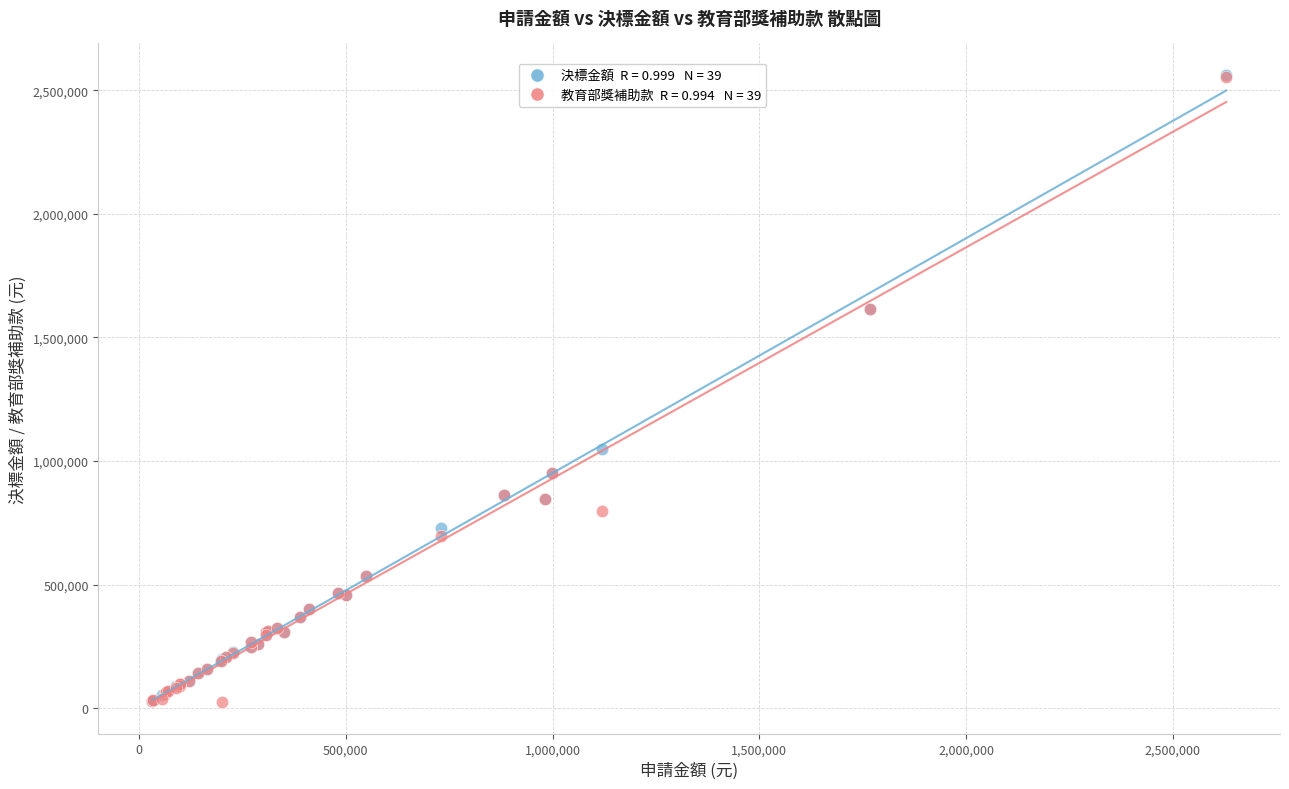

Across all series, what Y value is closest to 1293683?

1049260